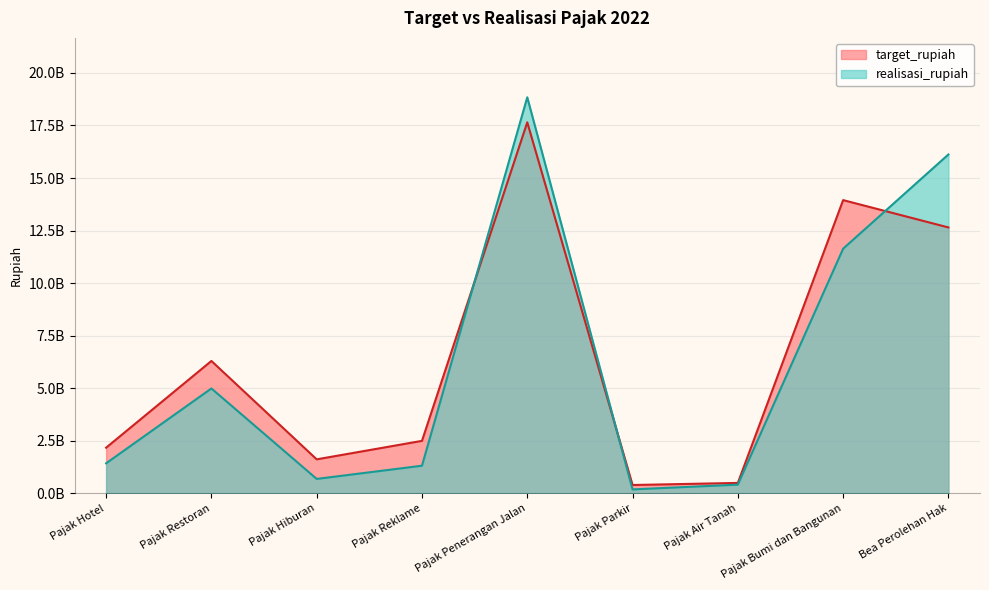

Reading left to right, transcribe all the data shown in this chart.

target_rupiah: 2175100000	6300000000	1621150000	2500000000	17650000000	400000000	500000000	13950000000	12650000000
realisasi_rupiah: 1432832399	4992594233	690509404	1318222202	18839371252	191760700	417793412	11639080266	16120859264